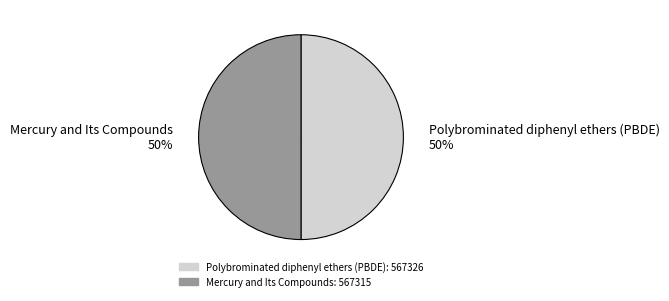

How many segments does this pie chart have?

2